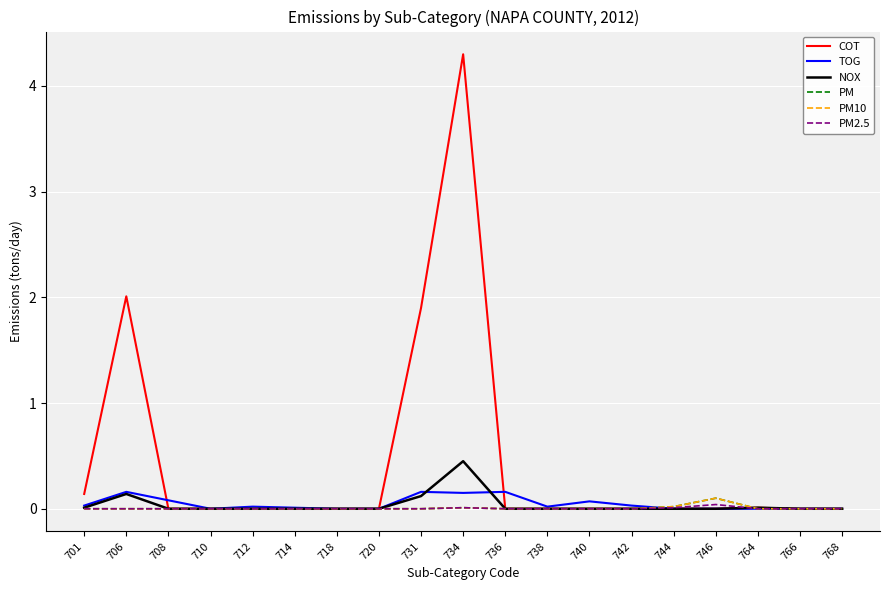

Is this an area chart (filled region under the line)?

No